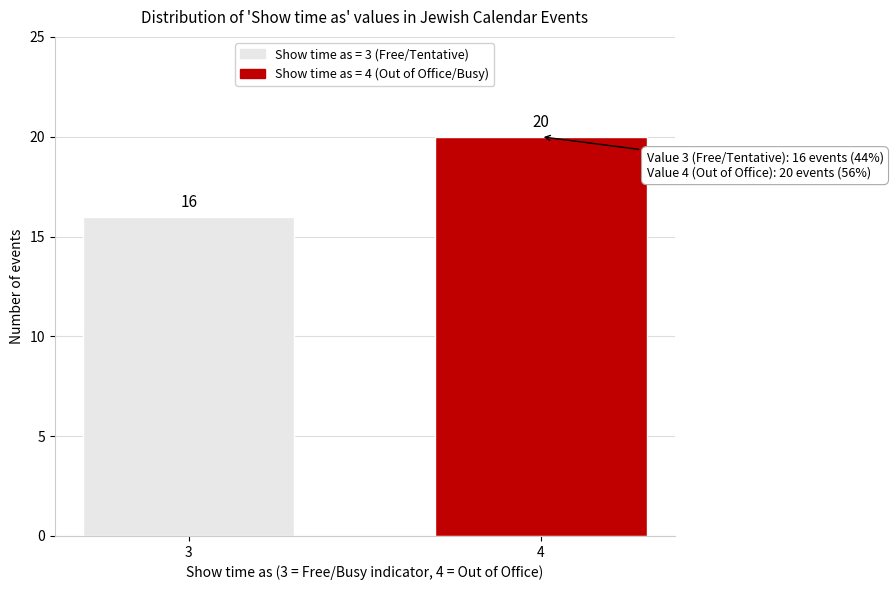

Reading left to right, what are all the values shown in this chart?

16	20